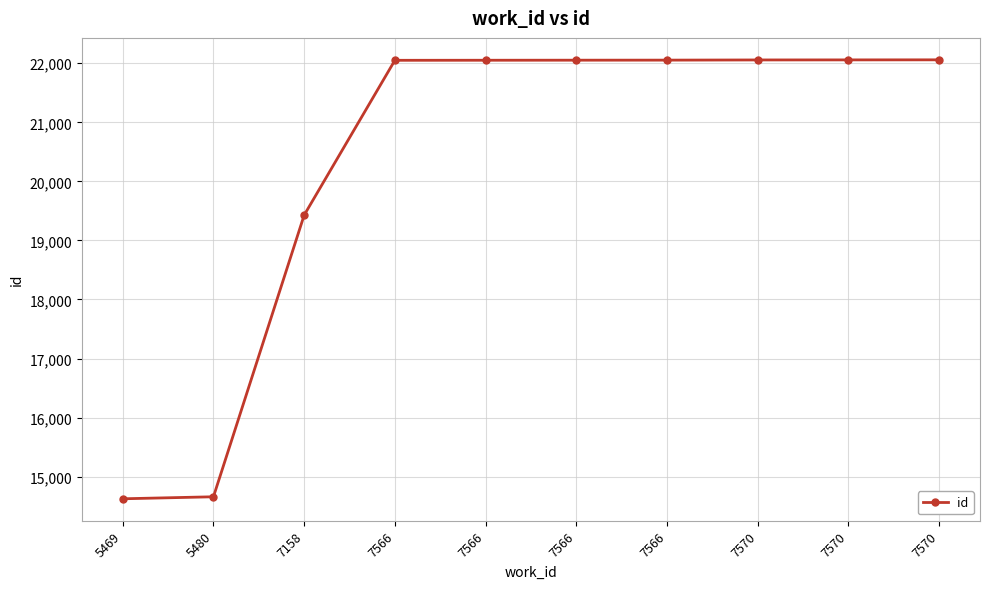

What is the value of the 3rd point from the left?

19428